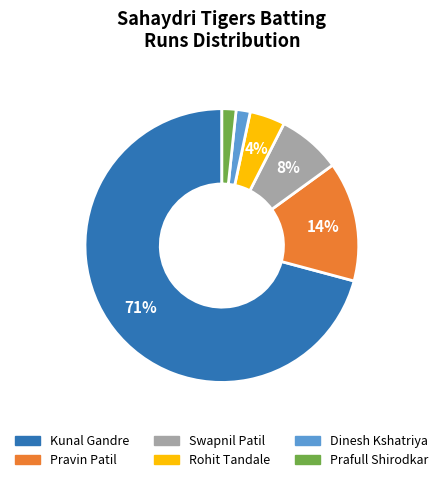

What percentage is the Swapnil Patil slice, to the nearest percent?

8%